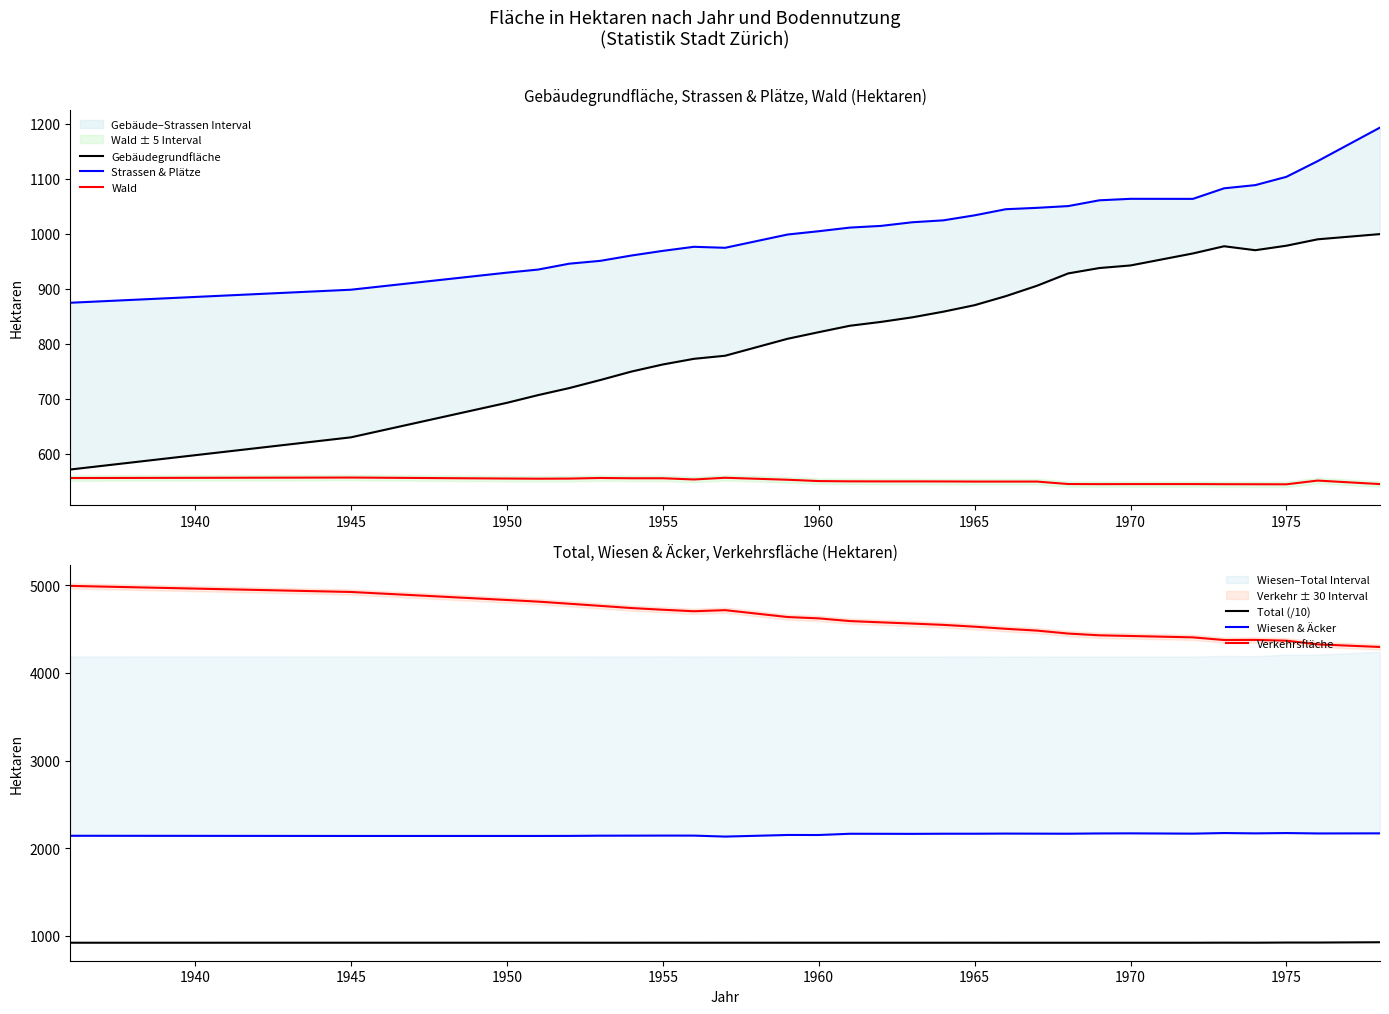

The value of Wald at 1950 is 555.4. True or false?

True